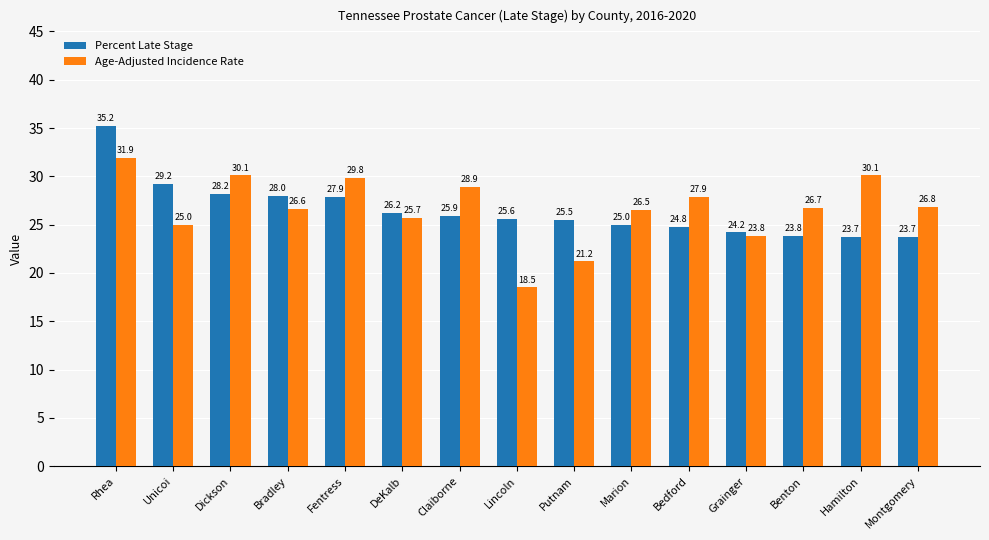

Are the bars grouped side by side (vs. stacked)?

Yes